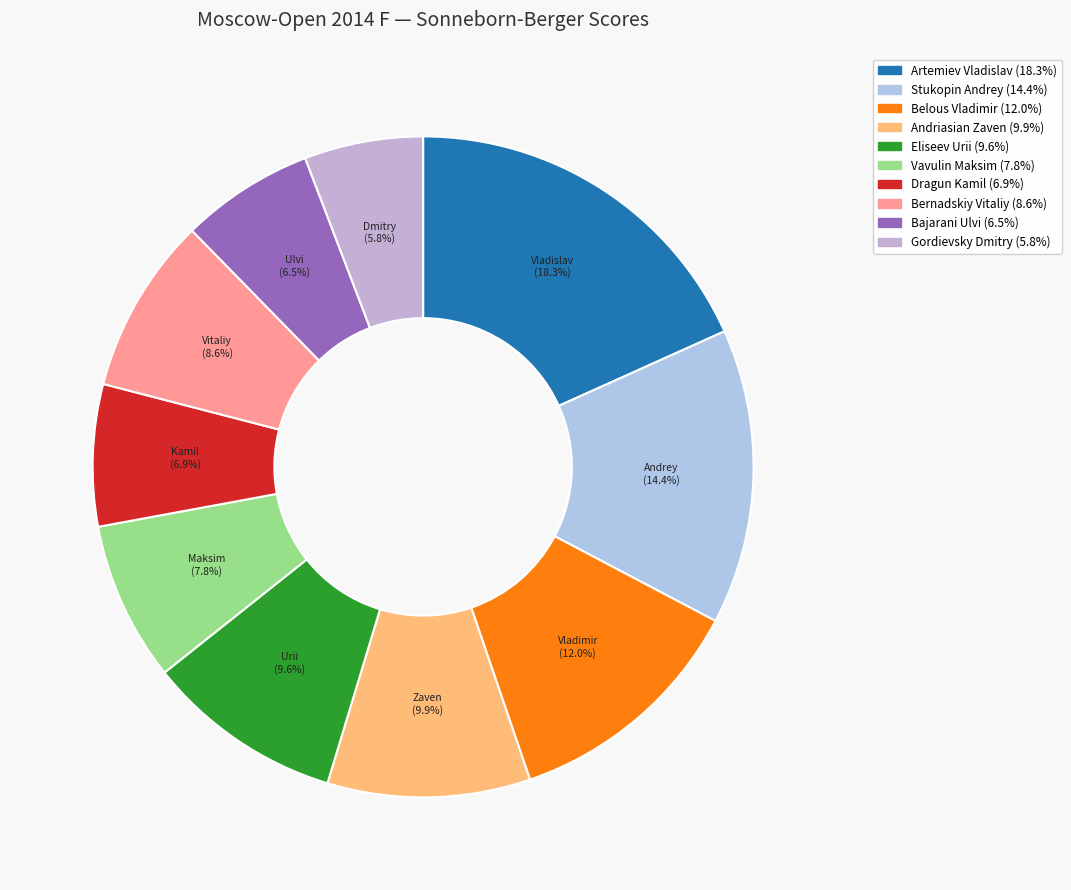

To the nearest percent, what percentage of the pie is Bajarani Ulvi?

7%